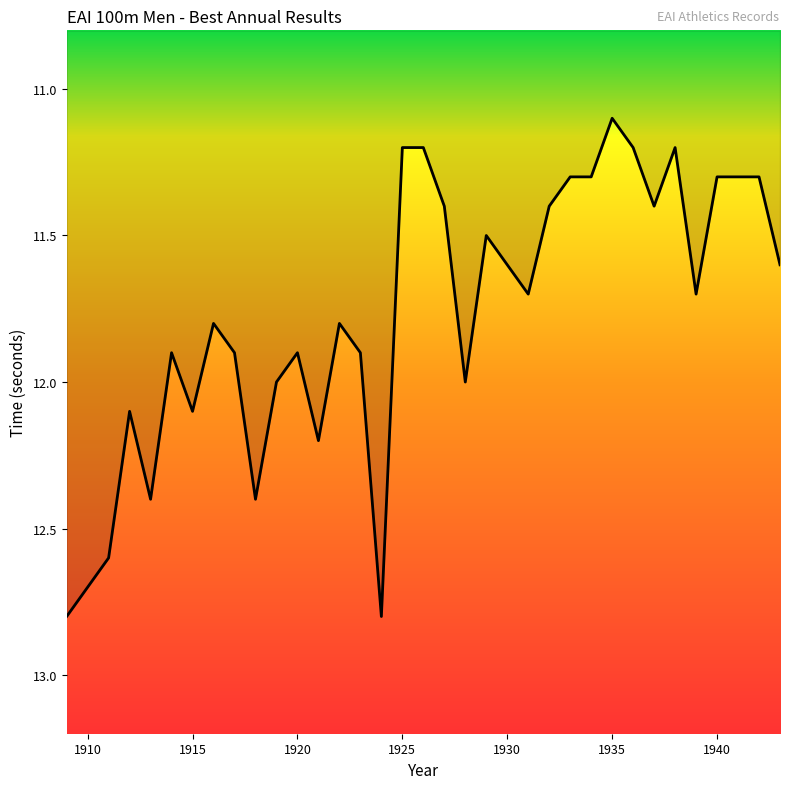

What is the minimum value shown in the chart?

11.1